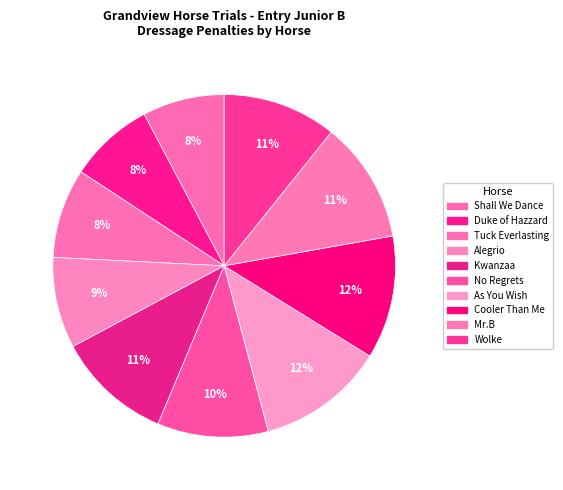

How many slices are in this pie chart?

10